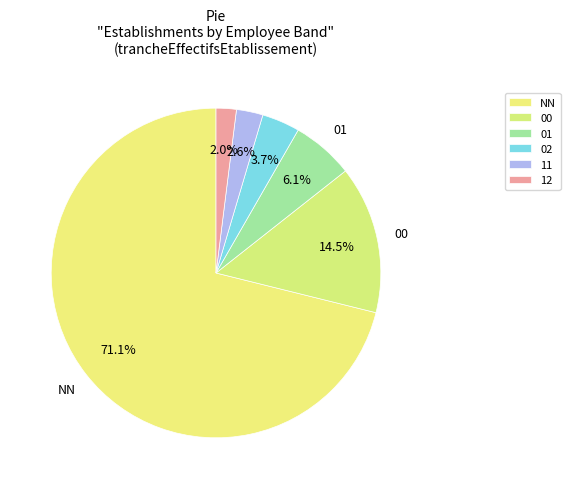

To the nearest percent, what percentage of the pie is NN?

71%